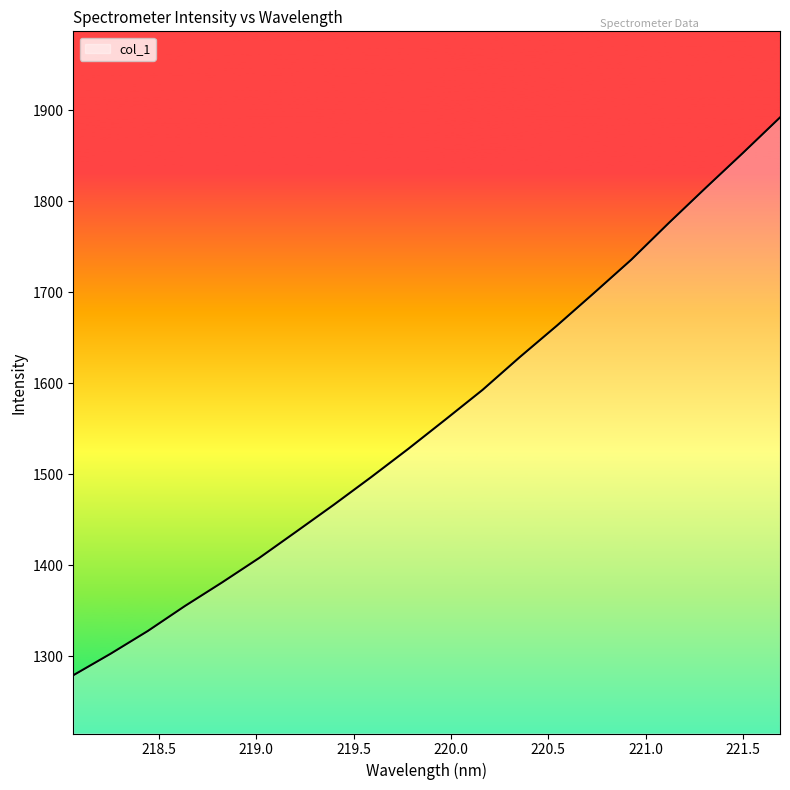

What is the minimum value shown in the chart?

1279.3